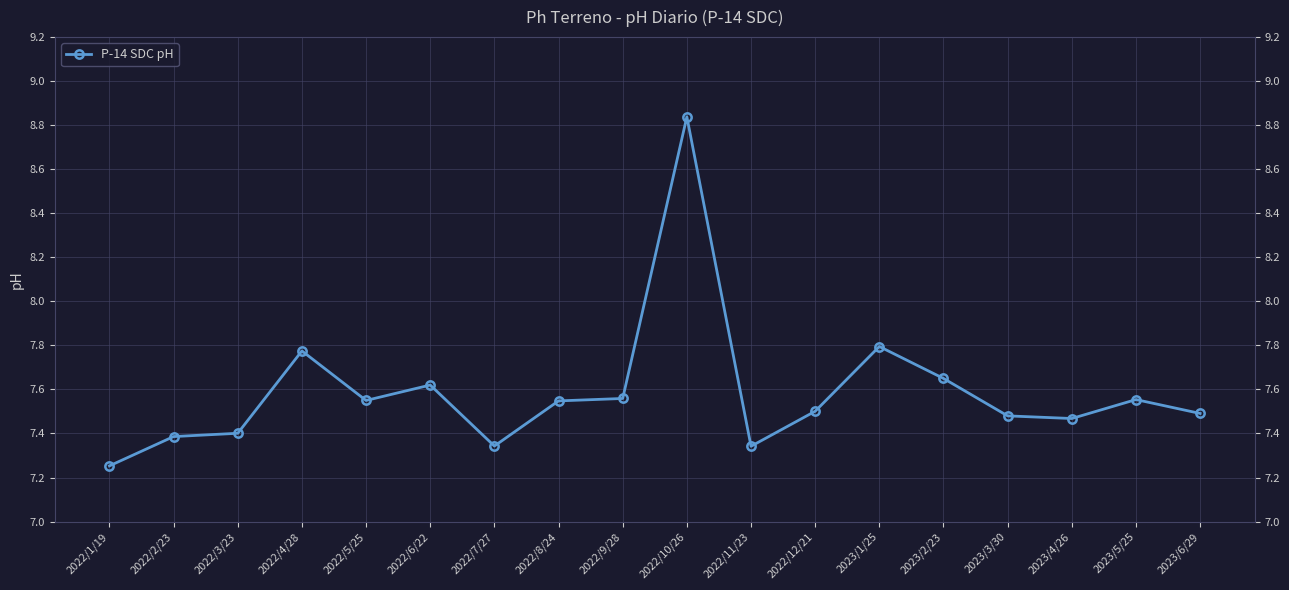

What is the value of the 3rd point from the left?

7.4